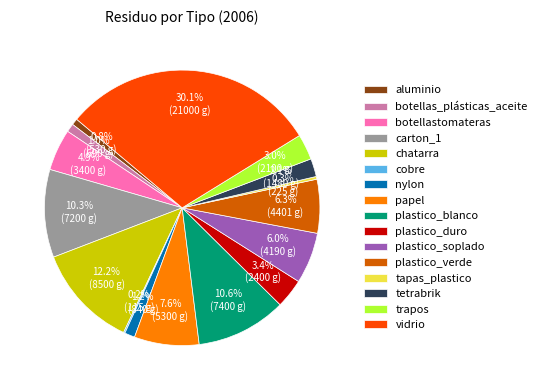

To the nearest percent, what percentage of the pie is carton_1?

10%